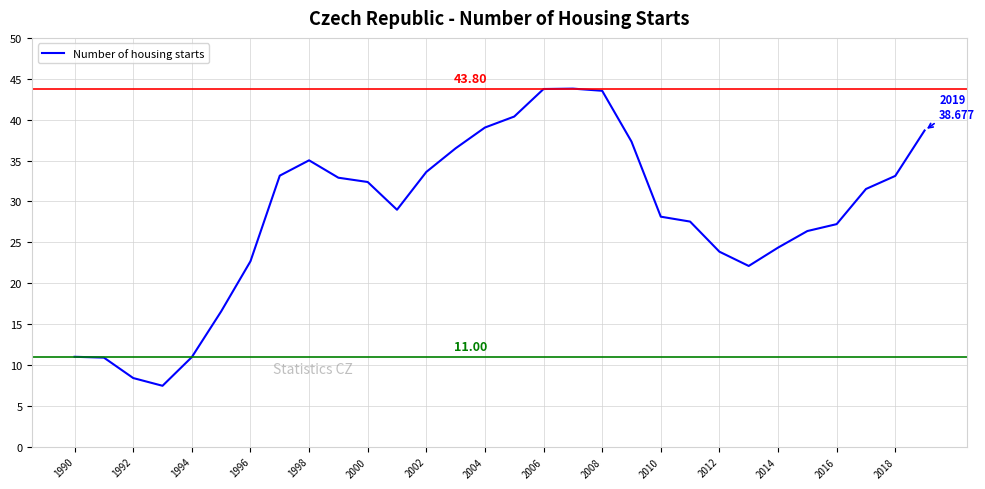

What is the difference between the maximum and minimum values?

36.3